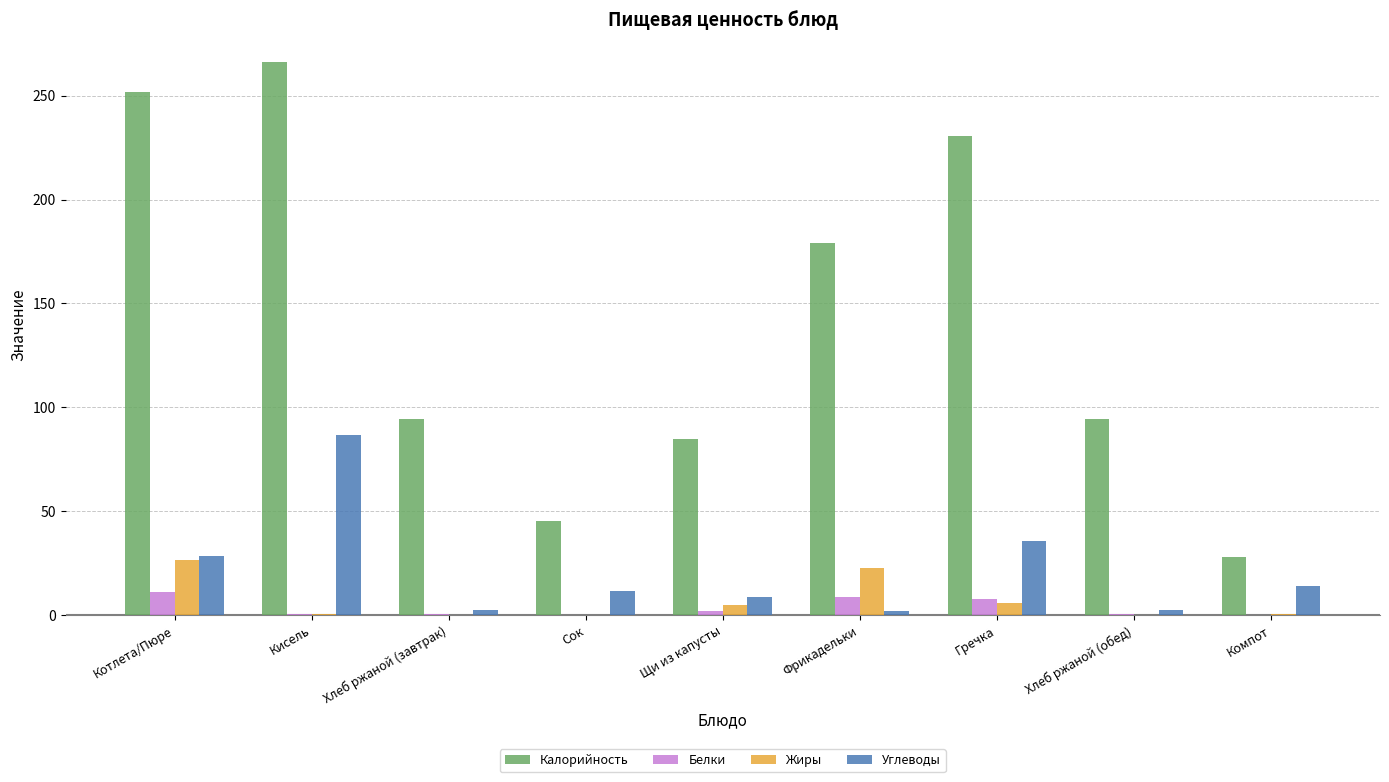

What is the greatest value displayed?

266.4